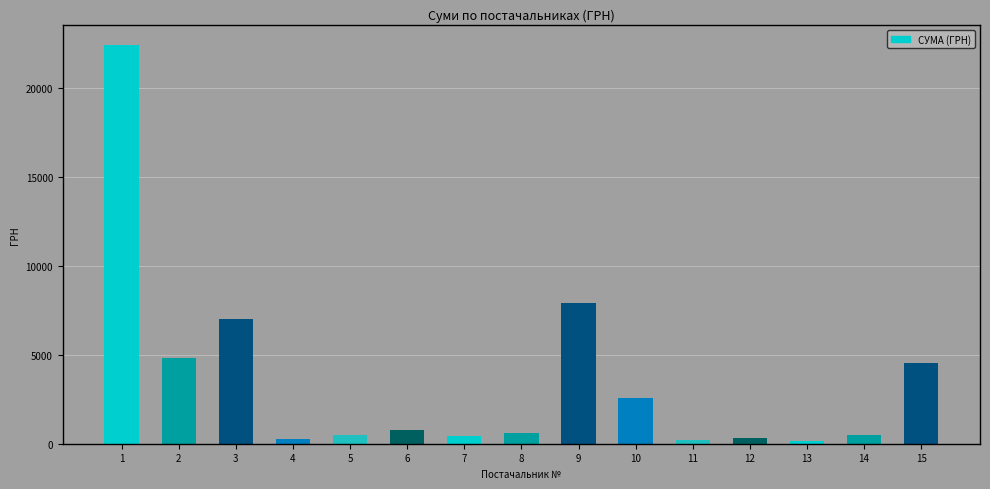

The value at 9 is 14147.8. True or false?

False